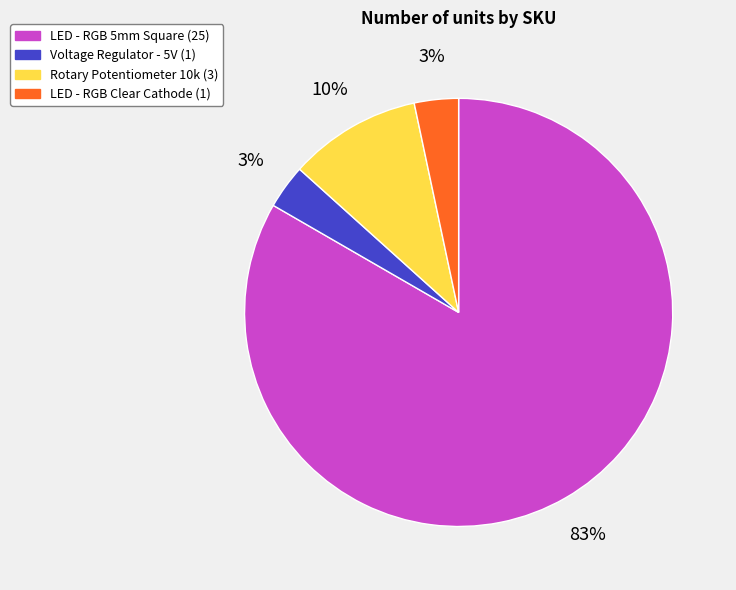

To the nearest percent, what is the average slice percentage?

25%